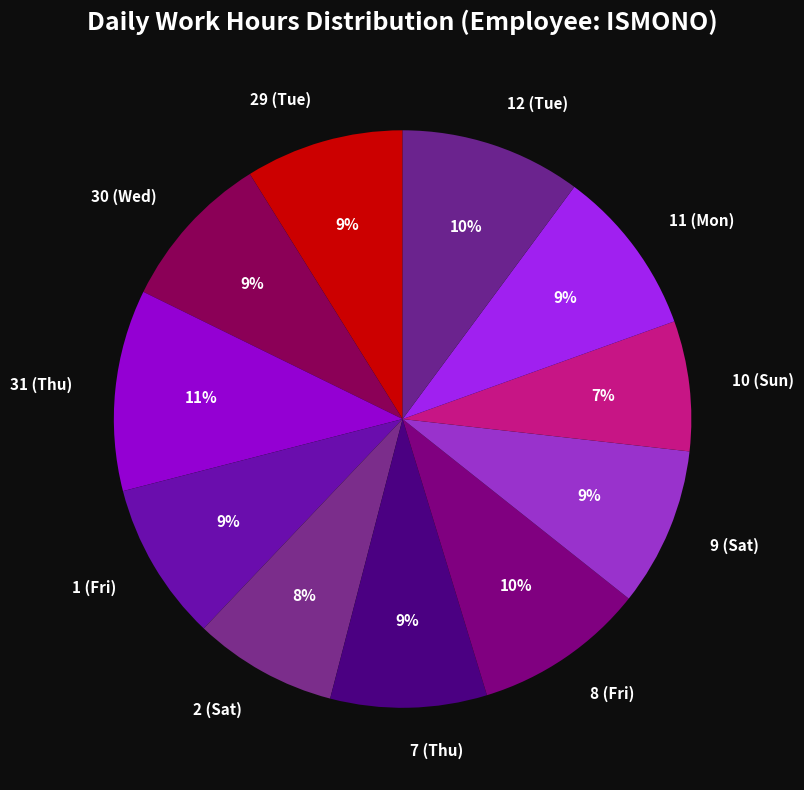

To the nearest percent, what is the combined percentage of 11 (Mon) and 8 (Fri)?

19%